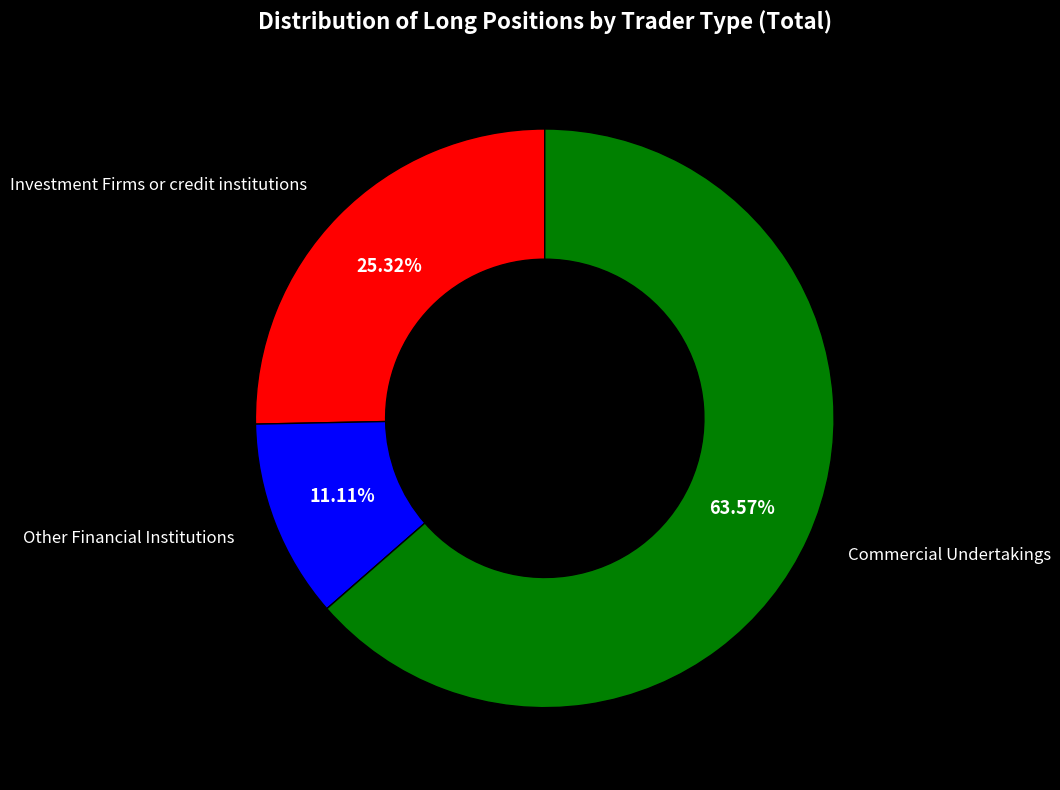

To the nearest percent, what is the difference between the largest and smallest slice percentages?

52%